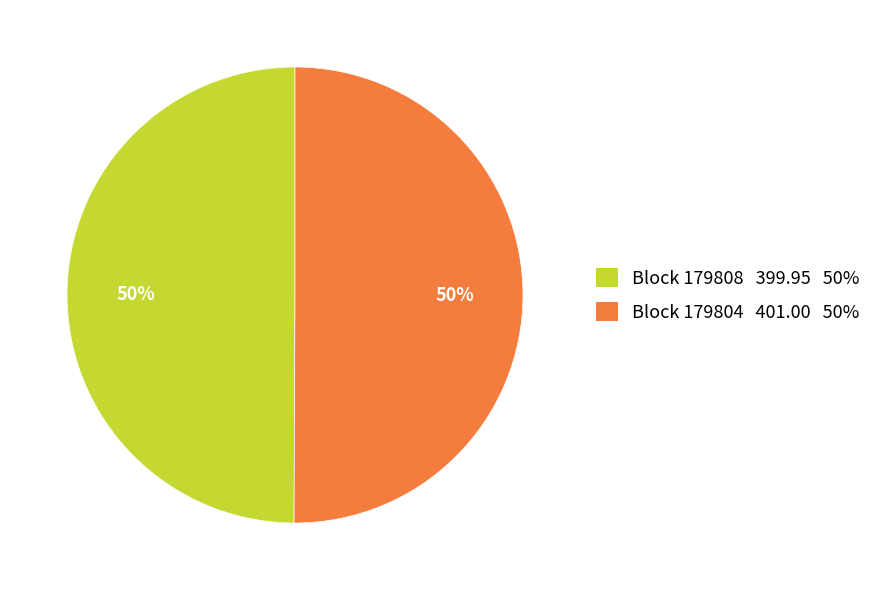

To the nearest percent, what is the average slice percentage?

50%